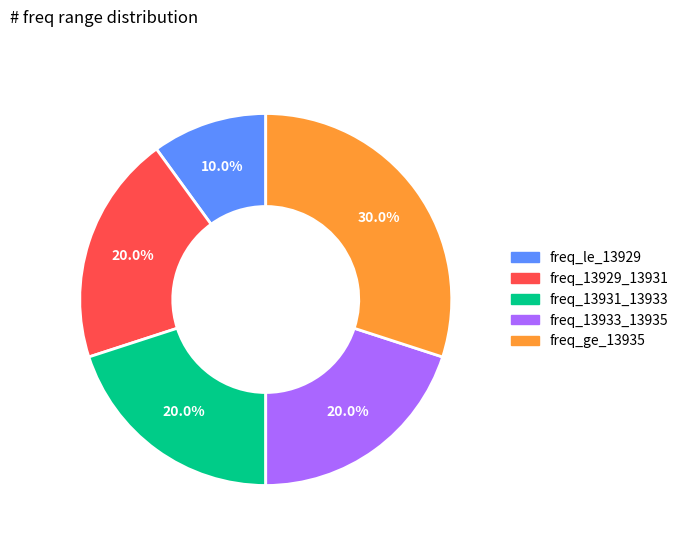

Is there any slice that represents more than half of the pie?

No